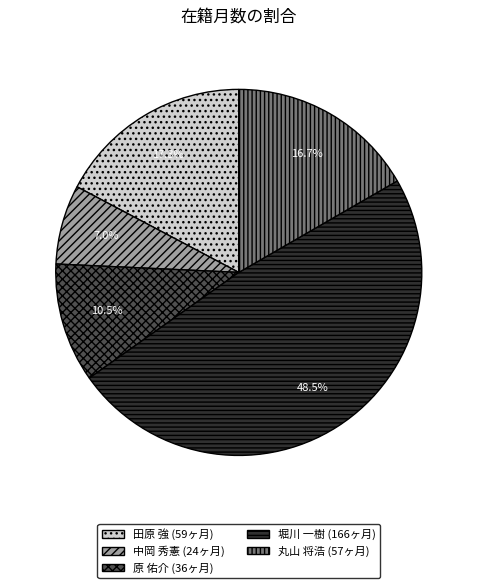

Which has a higher value, 丸山 将浩 or 原 佑介?

丸山 将浩